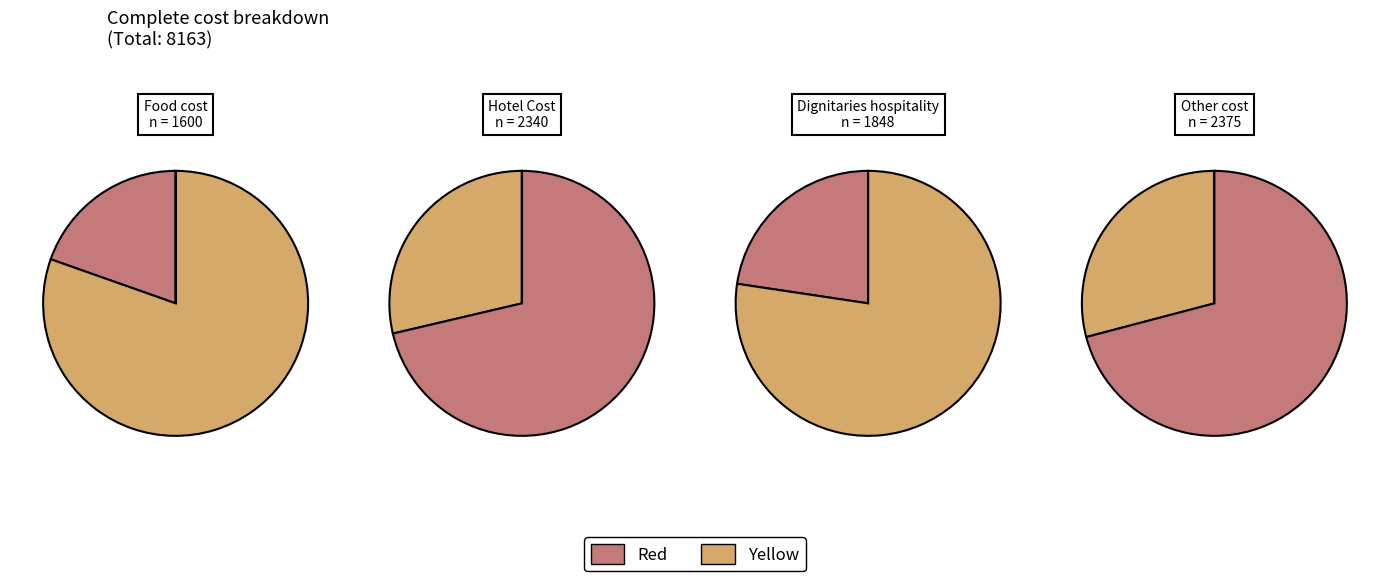

What is the largest slice in the pie chart?

Other cost